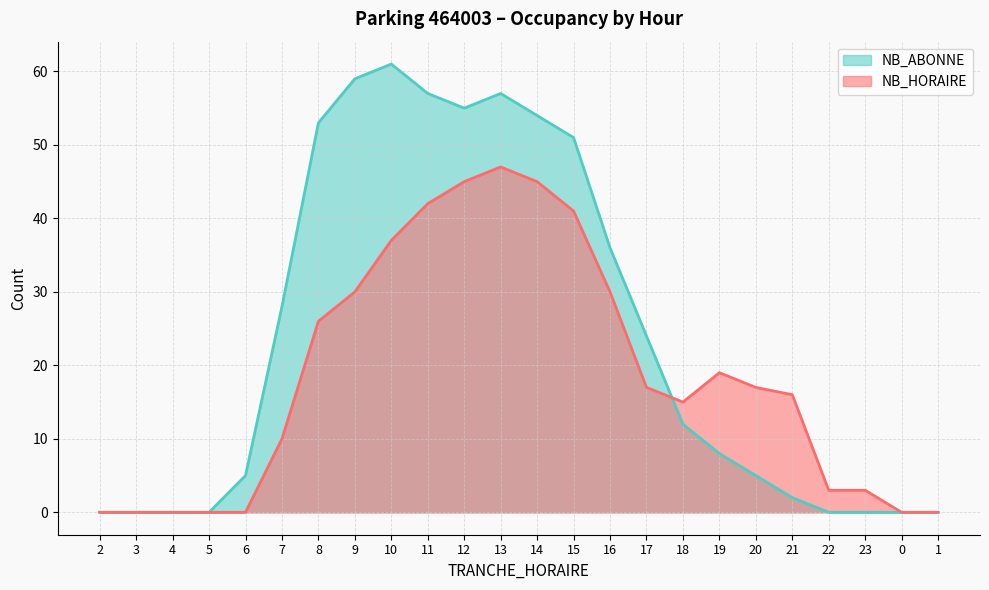

The value of NB_ABONNE at 13 is 18. True or false?

False